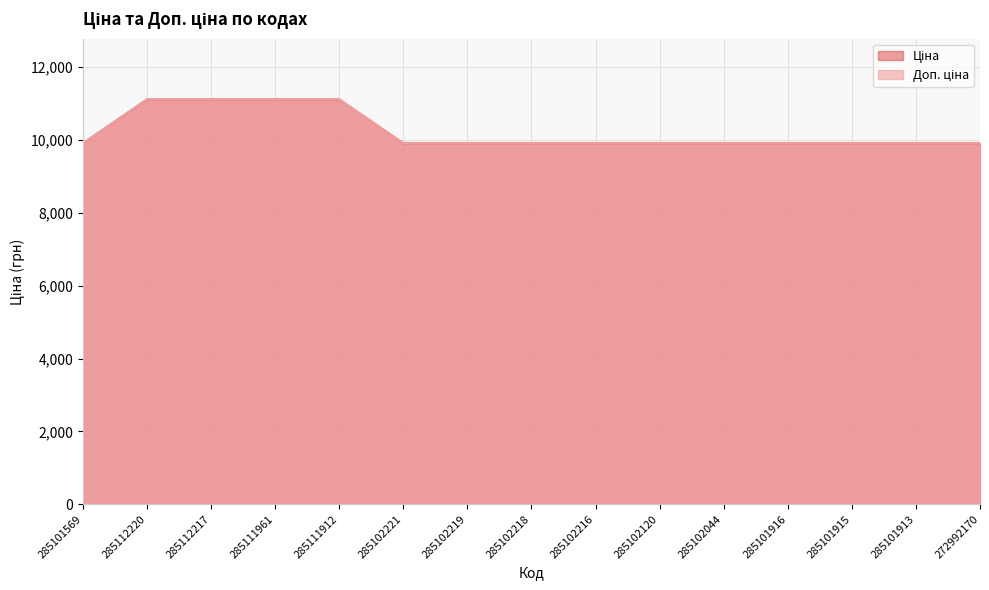

The Ціна series shows 9908.5 at 285102216. True or false?

True